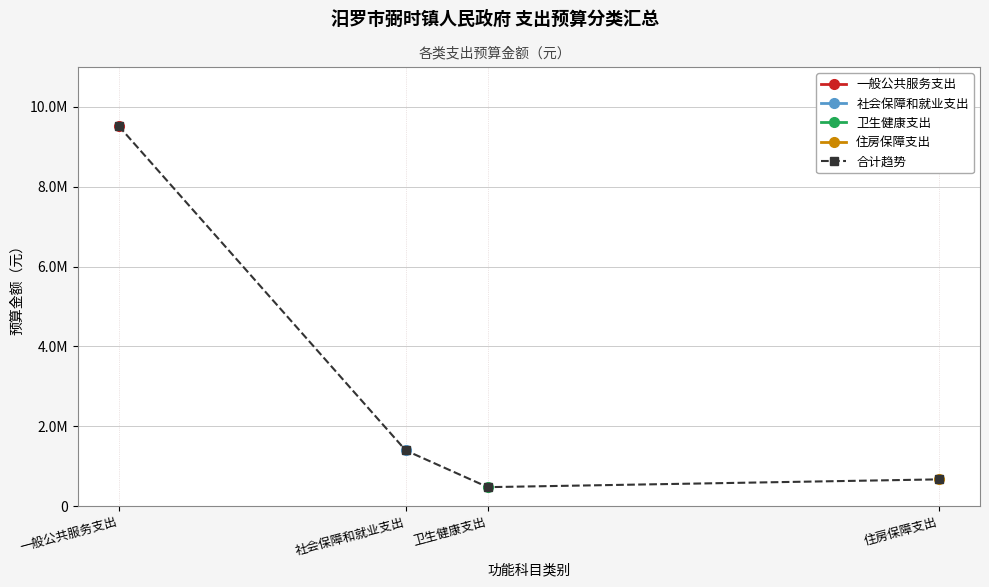

What is the maximum value shown in the chart?

9522592.8